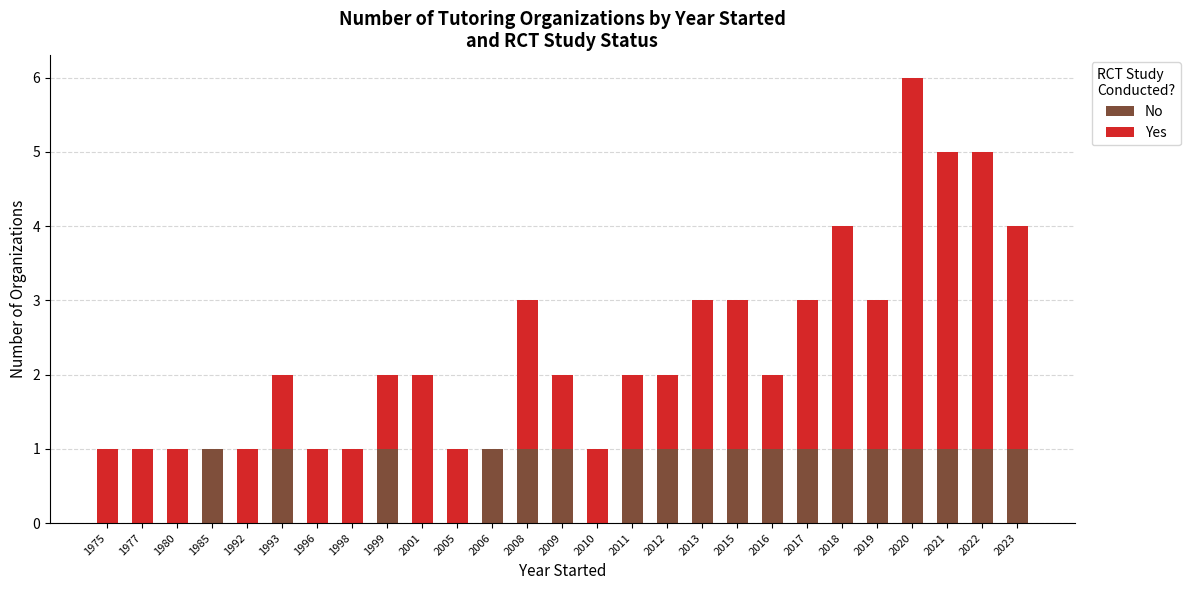

The value of No at 2011 is 2. True or false?

False